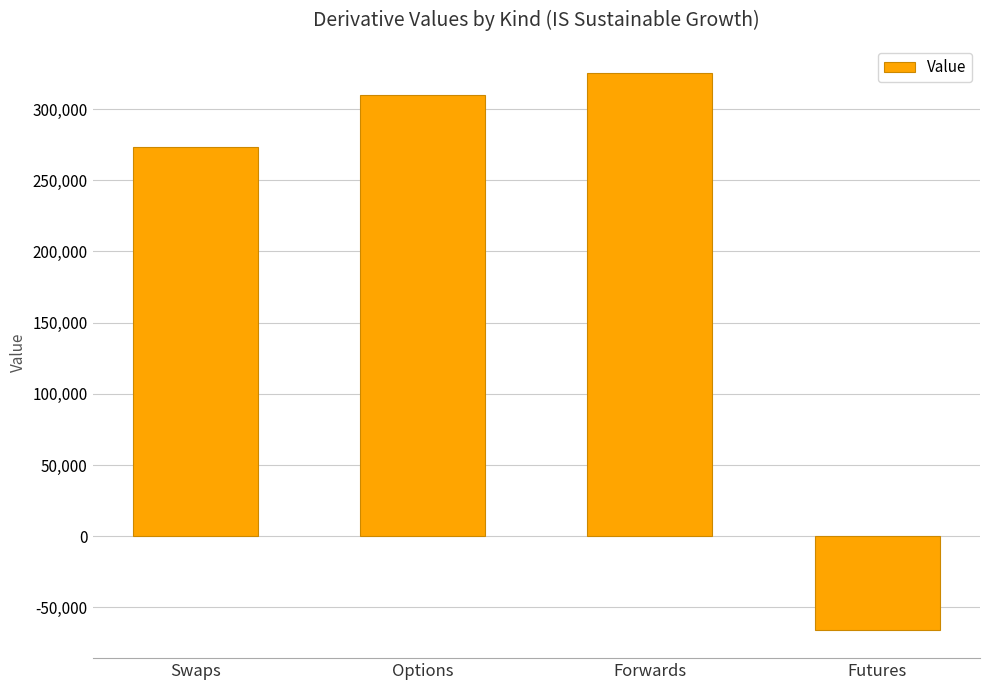

What position from the right is Swaps?

4